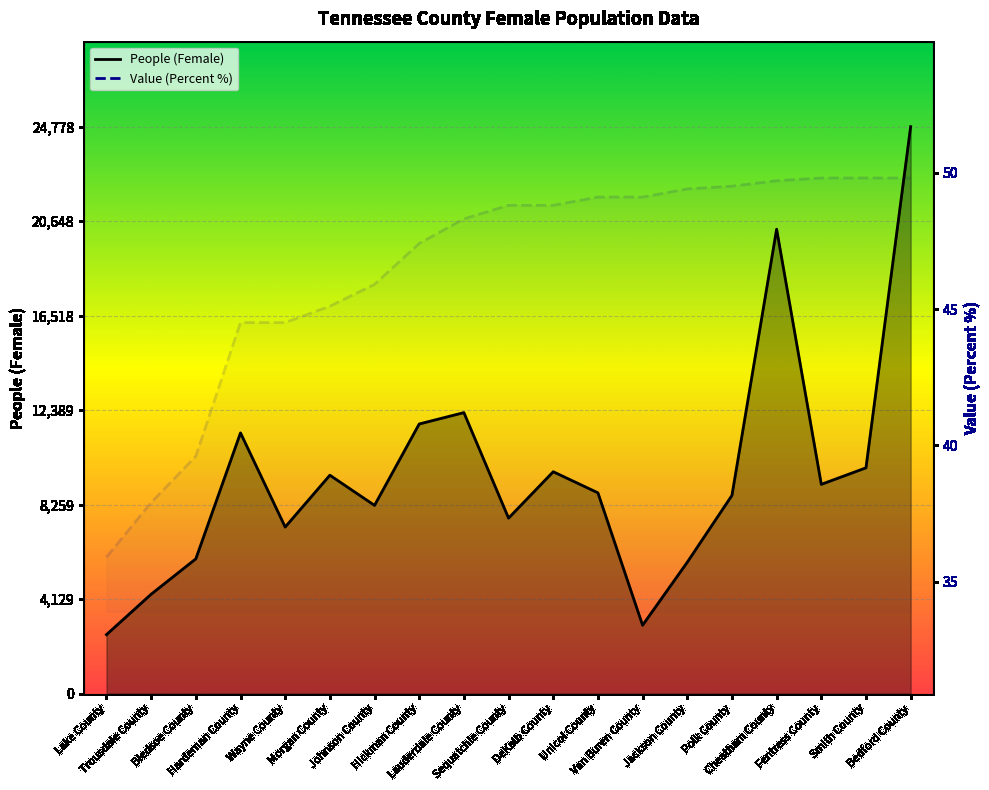

Does the chart display data point markers on the line(s)?

No